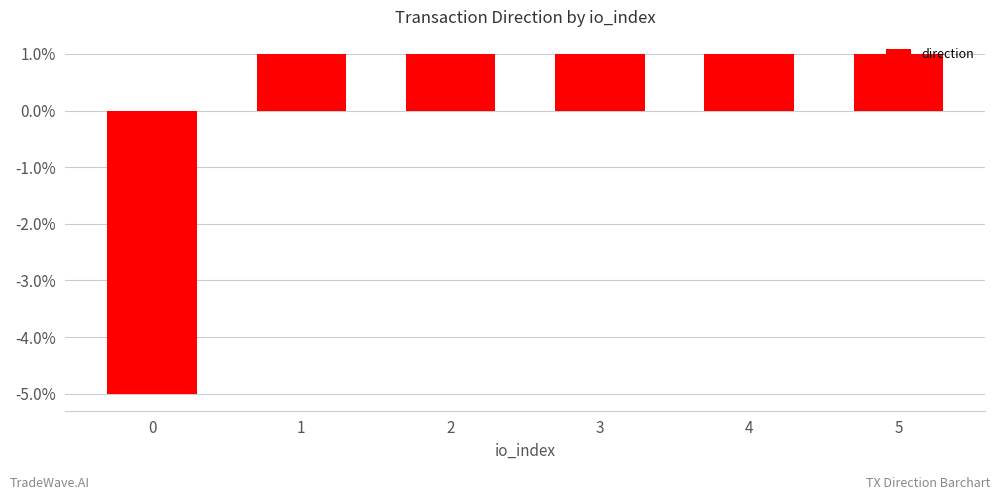

Reading left to right, extract all data points from this chart.

-0.1	0.0	0.0	0.0	0.0	0.0